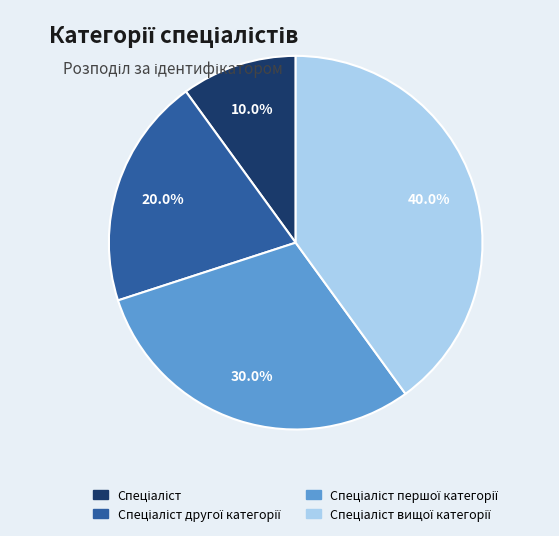

Is there a majority slice in this chart?

No